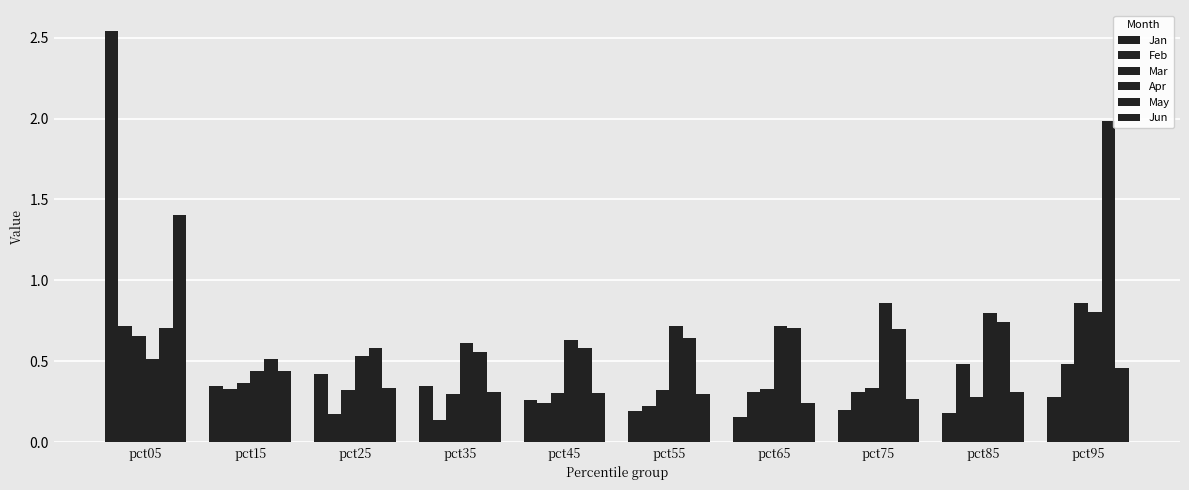

Which series has the largest total across all categories?

May